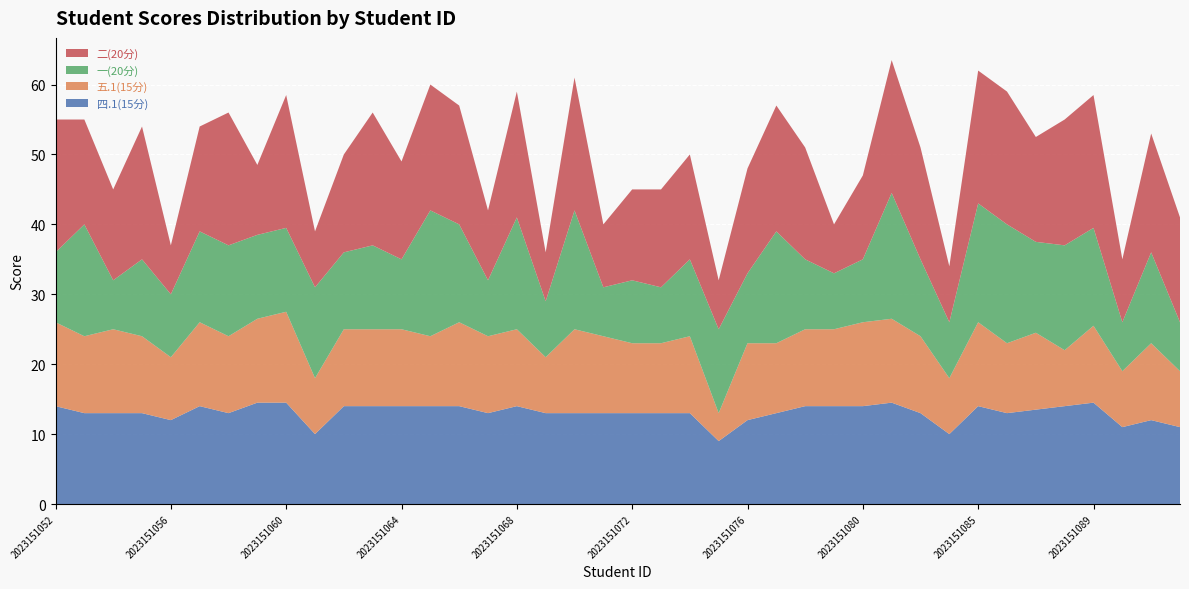

Reading left to right, extract all data points from this chart.

四.1(15分): 2023151052=14.0	2023151053=13.0	2023151054=13.0	2023151055=13.0	2023151056=12.0	2023151057=14.0	2023151058=13.0	2023151059=14.5	2023151060=14.5	2023151061=10.0	2023151062=14.0	2023151063=14.0	2023151064=14.0	2023151065=14.0	2023151066=14.0	2023151067=13.0	2023151068=14.0	2023151069=13.0	2023151070=13.0	2023151071=13.0	2023151072=13.0	2023151073=13.0	2023151074=13.0	2023151075=9.0	2023151076=12.0	2023151077=13.0	2023151078=14.0	2023151079=14.0	2023151080=14.0	2023151081=14.5	2023151082=13.0	2023151083=10.0	2023151085=14.0	2023151086=13.0	2023151087=13.5	2023151088=14.0	2023151089=14.5	2023151093=11.0	2023151094=12.0	2023151095=11.0
五.1(15分): 2023151052=12.0	2023151053=11.0	2023151054=12.0	2023151055=11.0	2023151056=9.0	2023151057=12.0	2023151058=11.0	2023151059=12.0	2023151060=13.0	2023151061=8.0	2023151062=11.0	2023151063=11.0	2023151064=11.0	2023151065=10.0	2023151066=12.0	2023151067=11.0	2023151068=11.0	2023151069=8.0	2023151070=12.0	2023151071=11.0	2023151072=10.0	2023151073=10.0	2023151074=11.0	2023151075=4.0	2023151076=11.0	2023151077=10.0	2023151078=11.0	2023151079=11.0	2023151080=12.0	2023151081=12.0	2023151082=11.0	2023151083=8.0	2023151085=12.0	2023151086=10.0	2023151087=11.0	2023151088=8.0	2023151089=11.0	2023151093=8.0	2023151094=11.0	2023151095=8.0
一(20分): 2023151052=10.0	2023151053=16.0	2023151054=7.0	2023151055=11.0	2023151056=9.0	2023151057=13.0	2023151058=13.0	2023151059=12.0	2023151060=12.0	2023151061=13.0	2023151062=11.0	2023151063=12.0	2023151064=10.0	2023151065=18.0	2023151066=14.0	2023151067=8.0	2023151068=16.0	2023151069=8.0	2023151070=17.0	2023151071=7.0	2023151072=9.0	2023151073=8.0	2023151074=11.0	2023151075=12.0	2023151076=10.0	2023151077=16.0	2023151078=10.0	2023151079=8.0	2023151080=9.0	2023151081=18.0	2023151082=11.0	2023151083=8.0	2023151085=17.0	2023151086=17.0	2023151087=13.0	2023151088=15.0	2023151089=14.0	2023151093=7.0	2023151094=13.0	2023151095=7.0
二(20分): 2023151052=19.0	2023151053=15.0	2023151054=13.0	2023151055=19.0	2023151056=7.0	2023151057=15.0	2023151058=19.0	2023151059=10.0	2023151060=19.0	2023151061=8.0	2023151062=14.0	2023151063=19.0	2023151064=14.0	2023151065=18.0	2023151066=17.0	2023151067=10.0	2023151068=18.0	2023151069=7.0	2023151070=19.0	2023151071=9.0	2023151072=13.0	2023151073=14.0	2023151074=15.0	2023151075=7.0	2023151076=15.0	2023151077=18.0	2023151078=16.0	2023151079=7.0	2023151080=12.0	2023151081=19.0	2023151082=16.0	2023151083=8.0	2023151085=19.0	2023151086=19.0	2023151087=15.0	2023151088=18.0	2023151089=19.0	2023151093=9.0	2023151094=17.0	2023151095=15.0